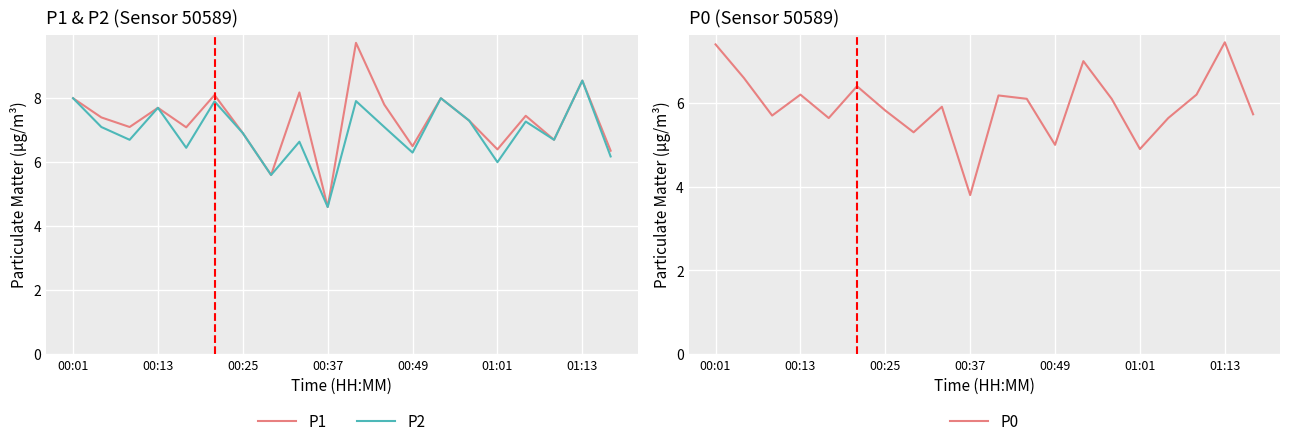

True or false: P0 has a value of 7.4 at 00:01.

True